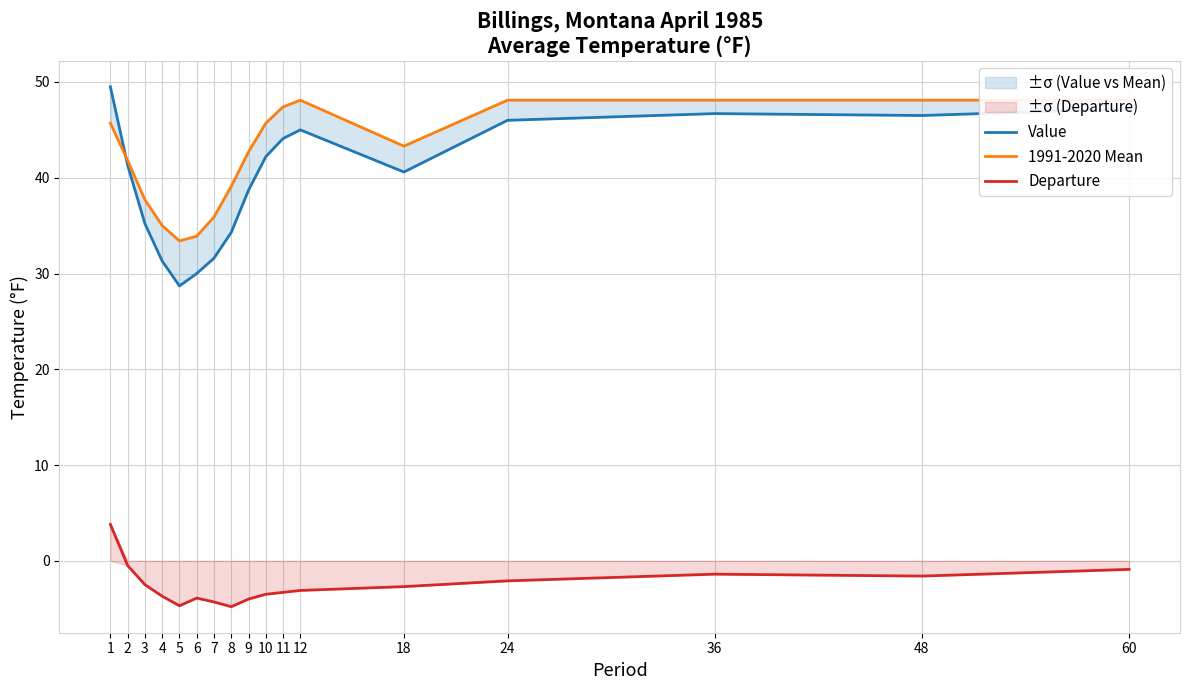

True or false: Value has more than 0 interior local peaks.

True